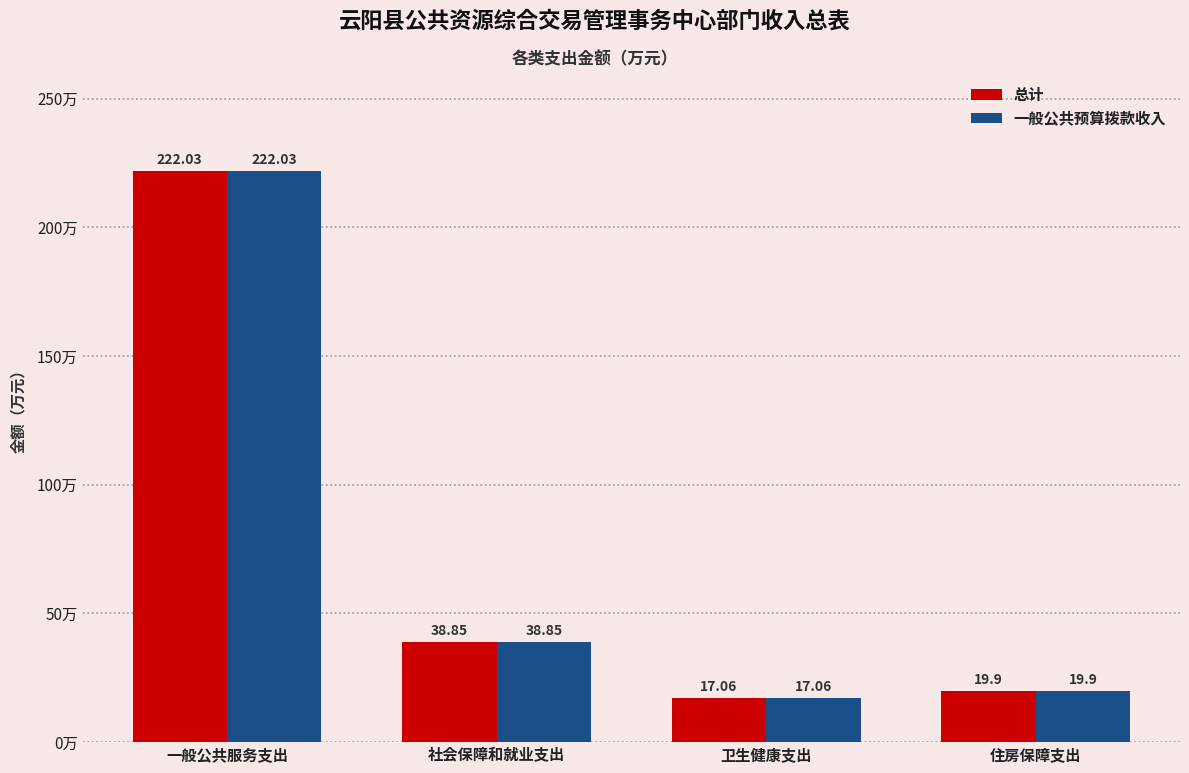

How many data points does each series have?

4